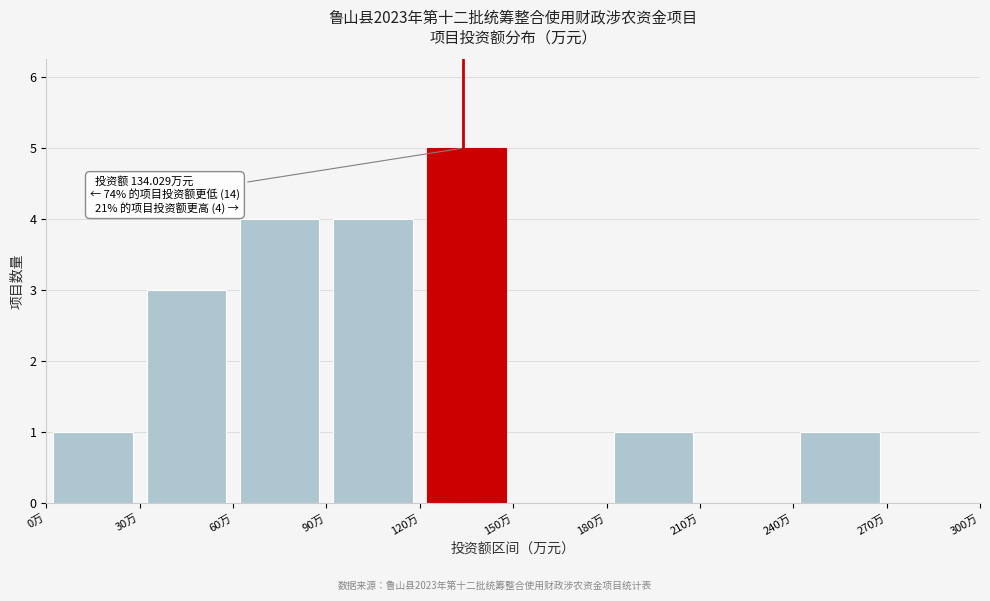

Which range on the x-axis has the tallest bar?

120 to 150